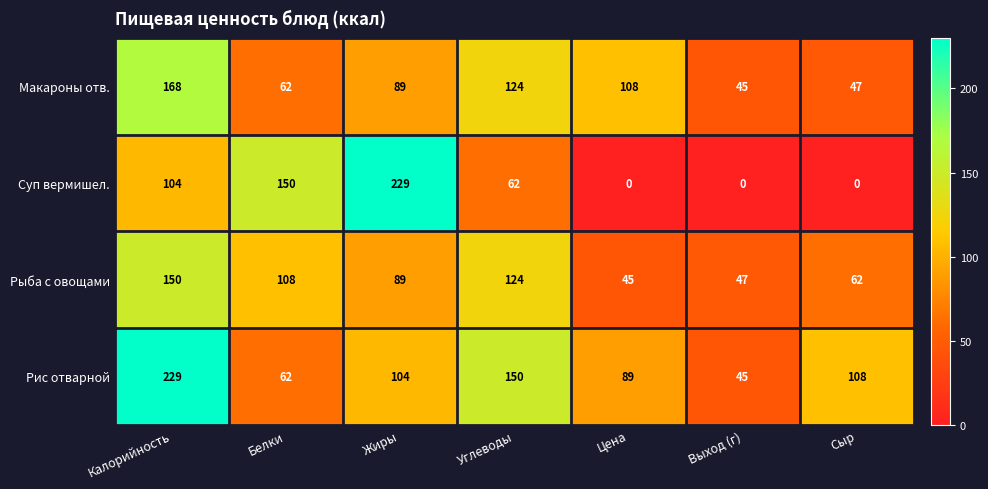

What is the lowest value of the Рис отварной series?

45